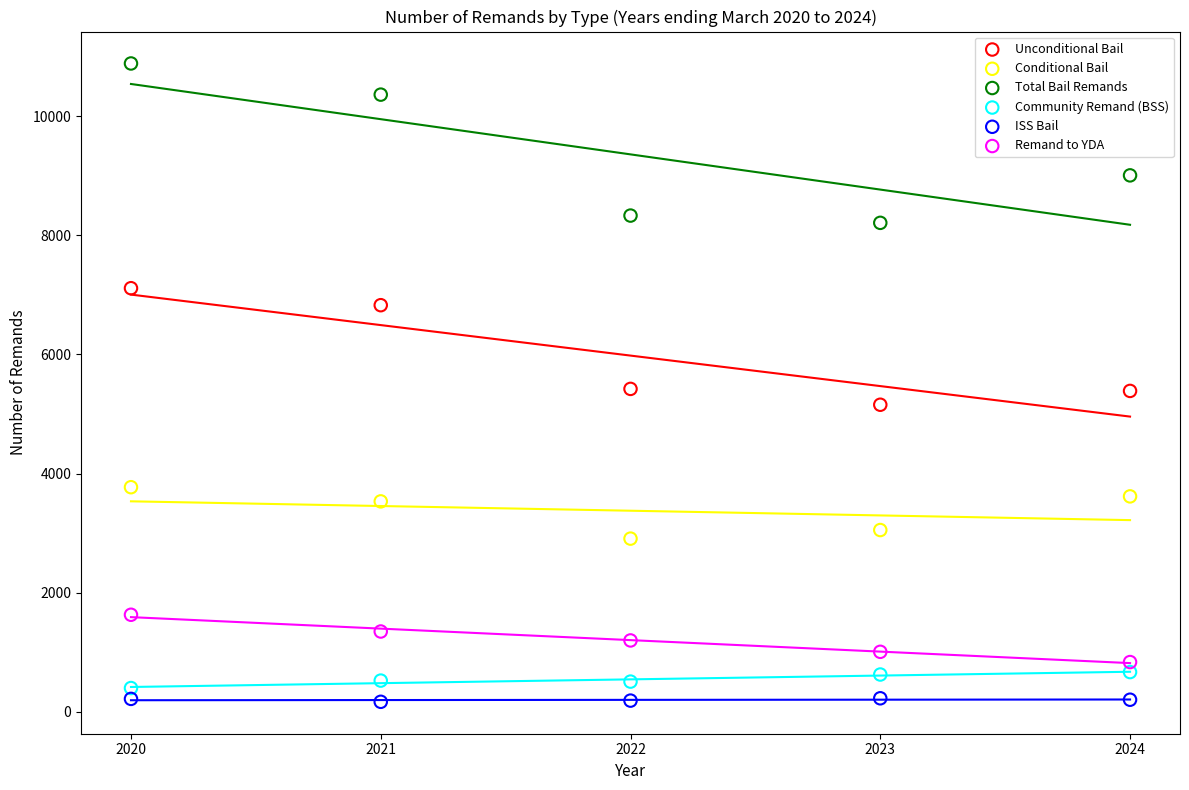

Across all data points, what is the range of Y values (max minus min)?

10714